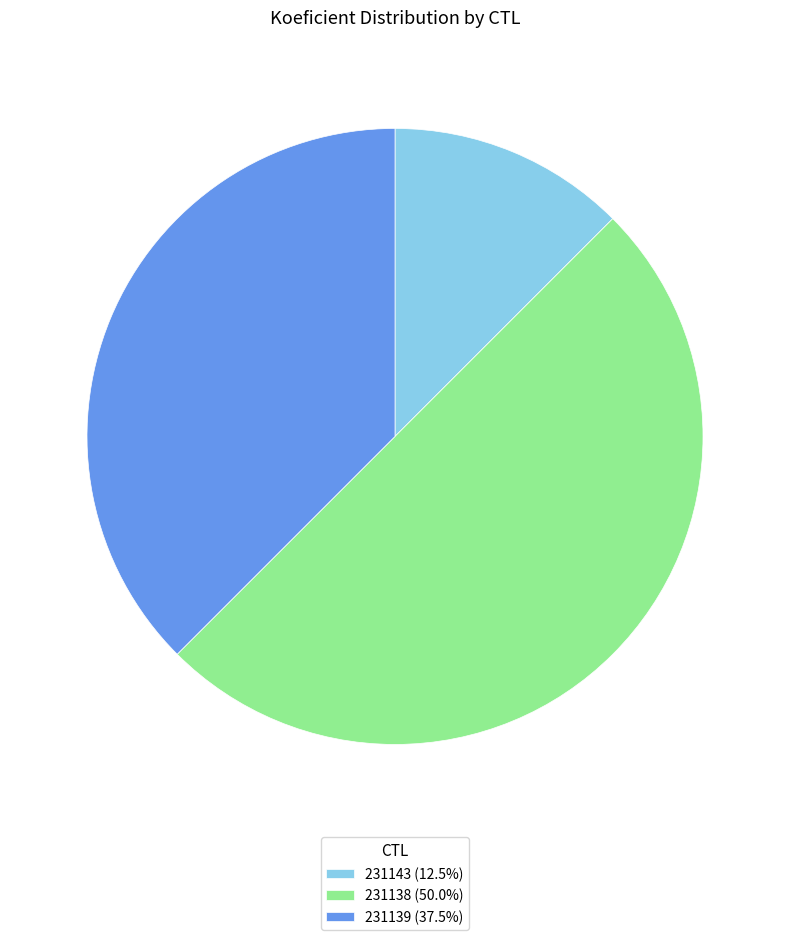

Which slice is the smallest?

231143